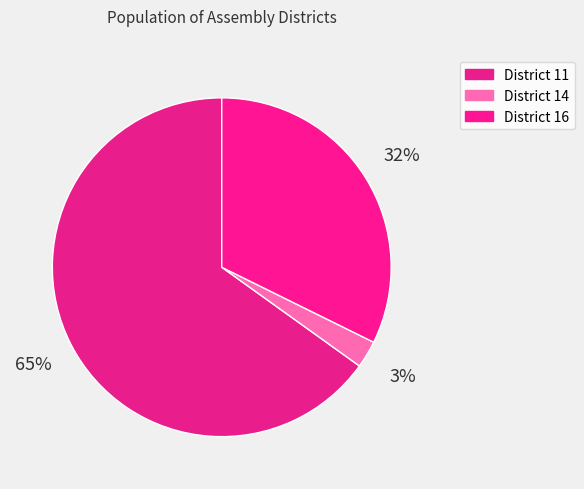

How many slices are in this pie chart?

3